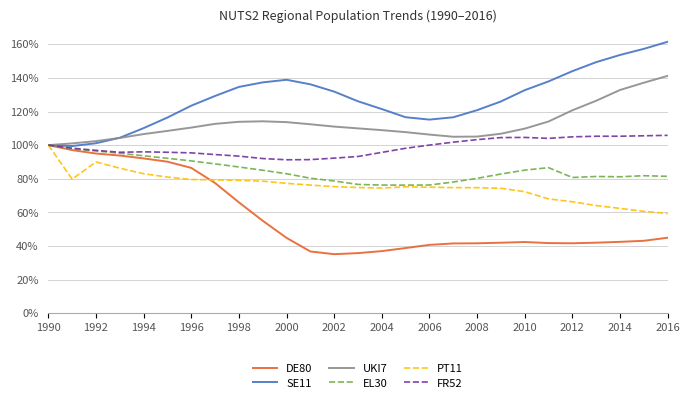

True or false: PT11 and SE11 cross at least once.

False